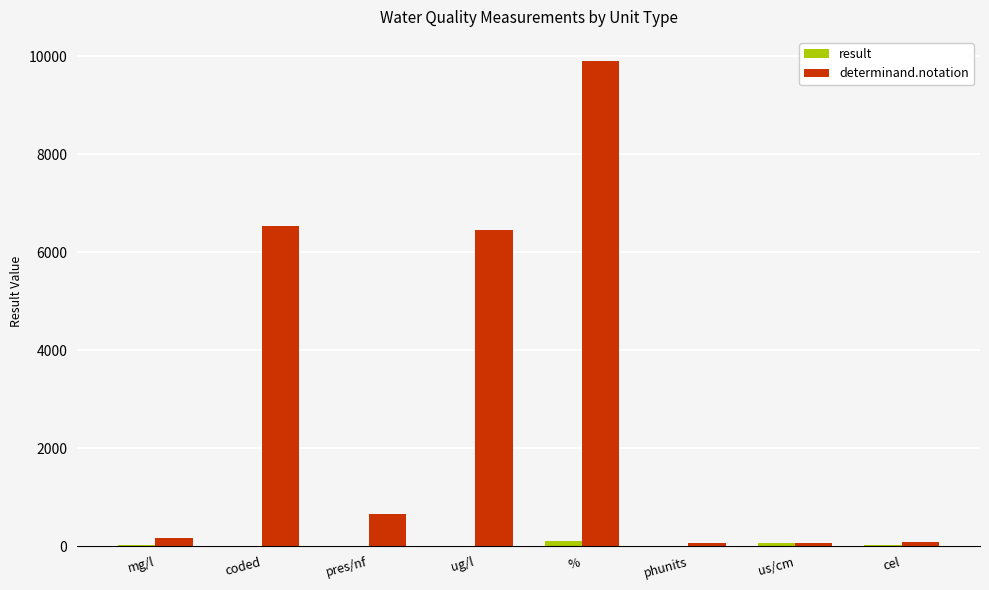

The value of determinand.notation at us/cm is 62.0. True or false?

True